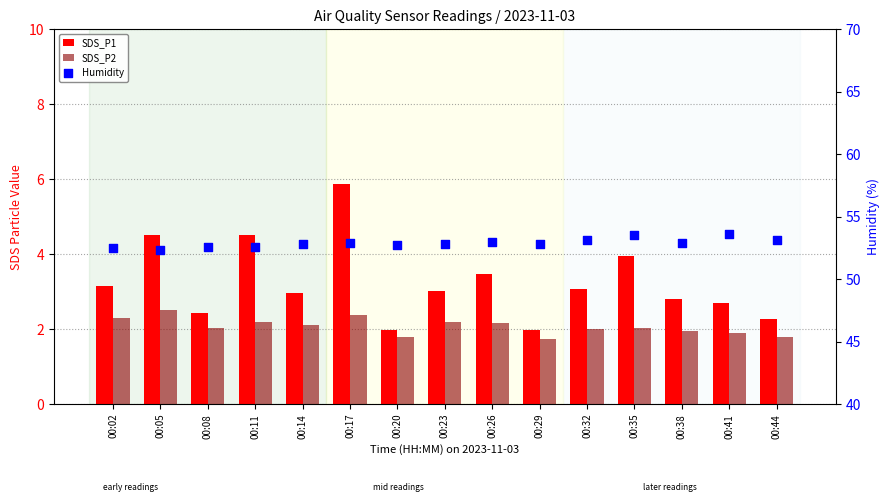

Which series has the largest total across all categories?

Humidity